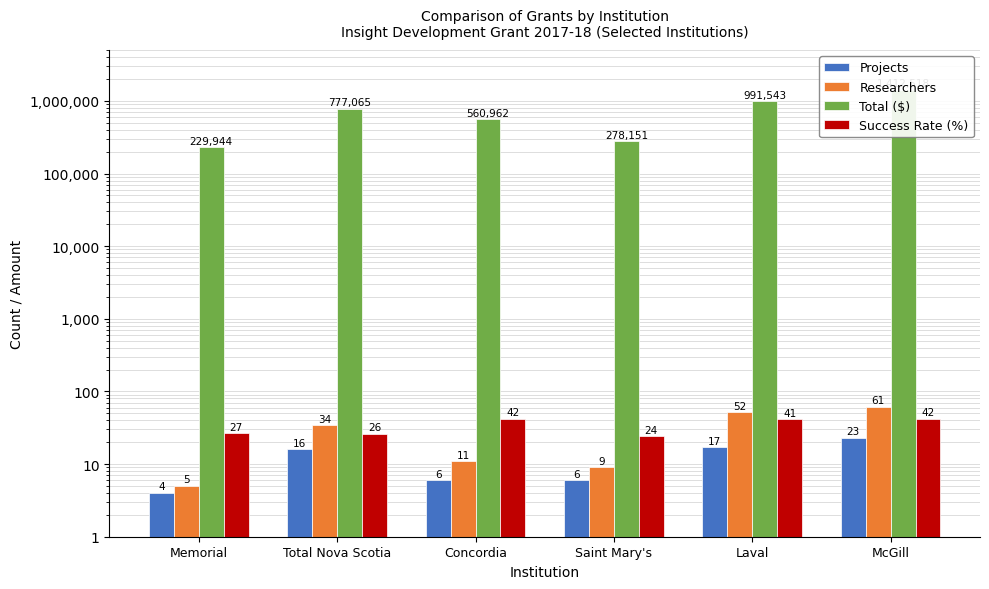

How many bars are there in each group?

4